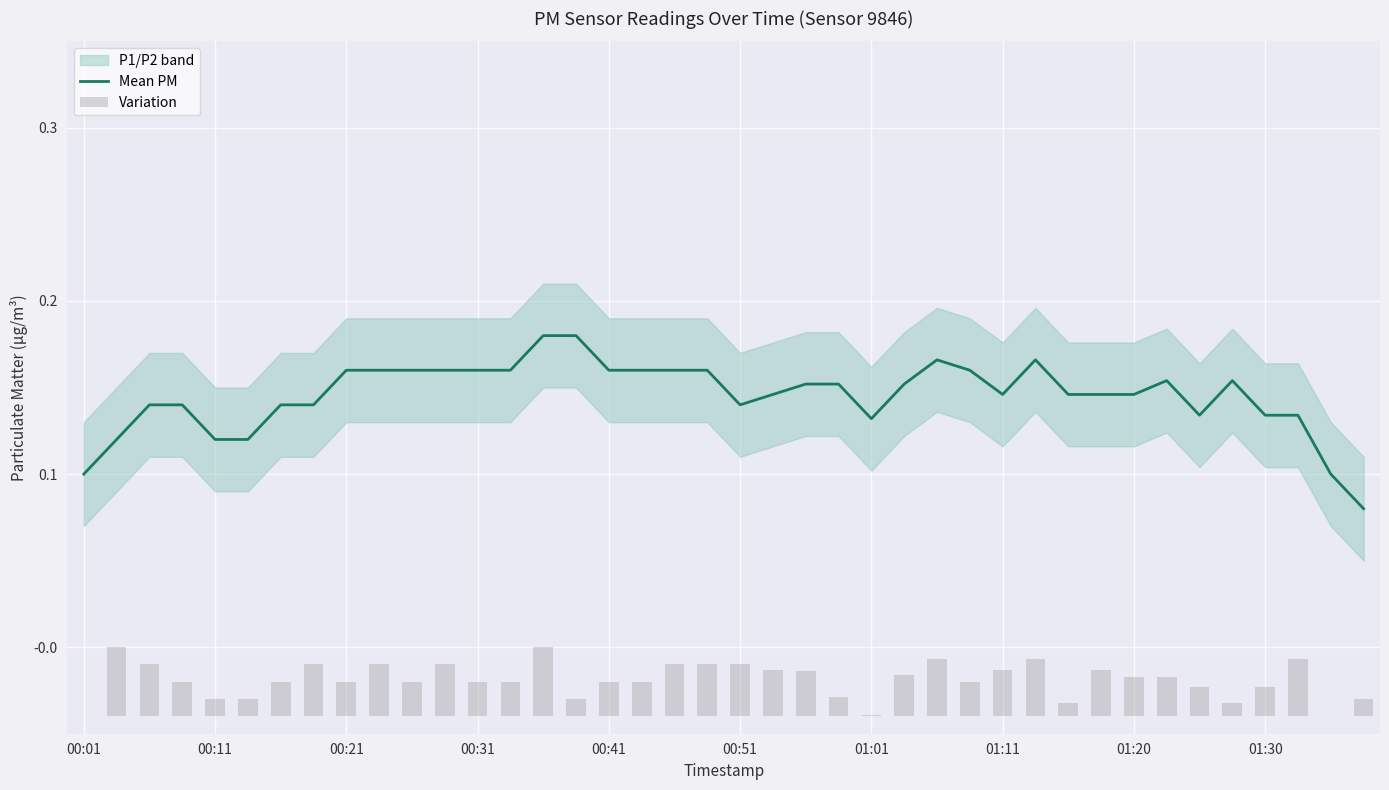

Which series has the largest total across all categories?

Mean PM